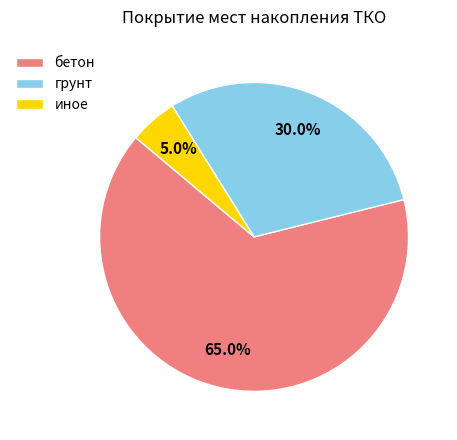

True or false: бетон accounts for 77% of the total.

False